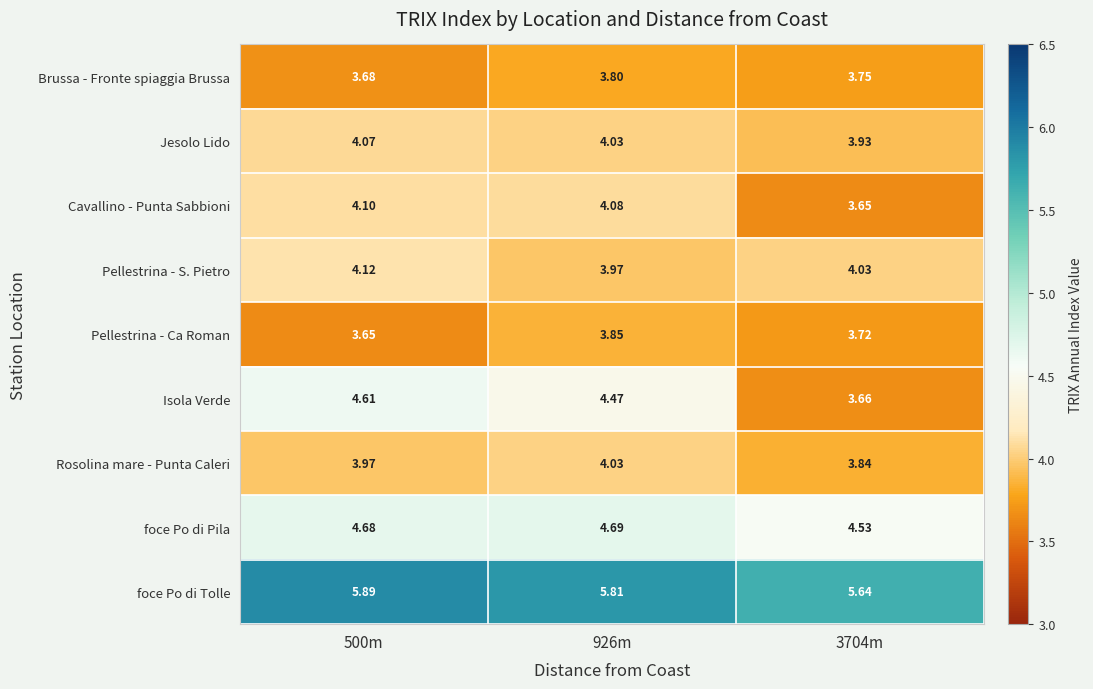

Between 926m and 3704m, which series saw the biggest shift?

Isola Verde